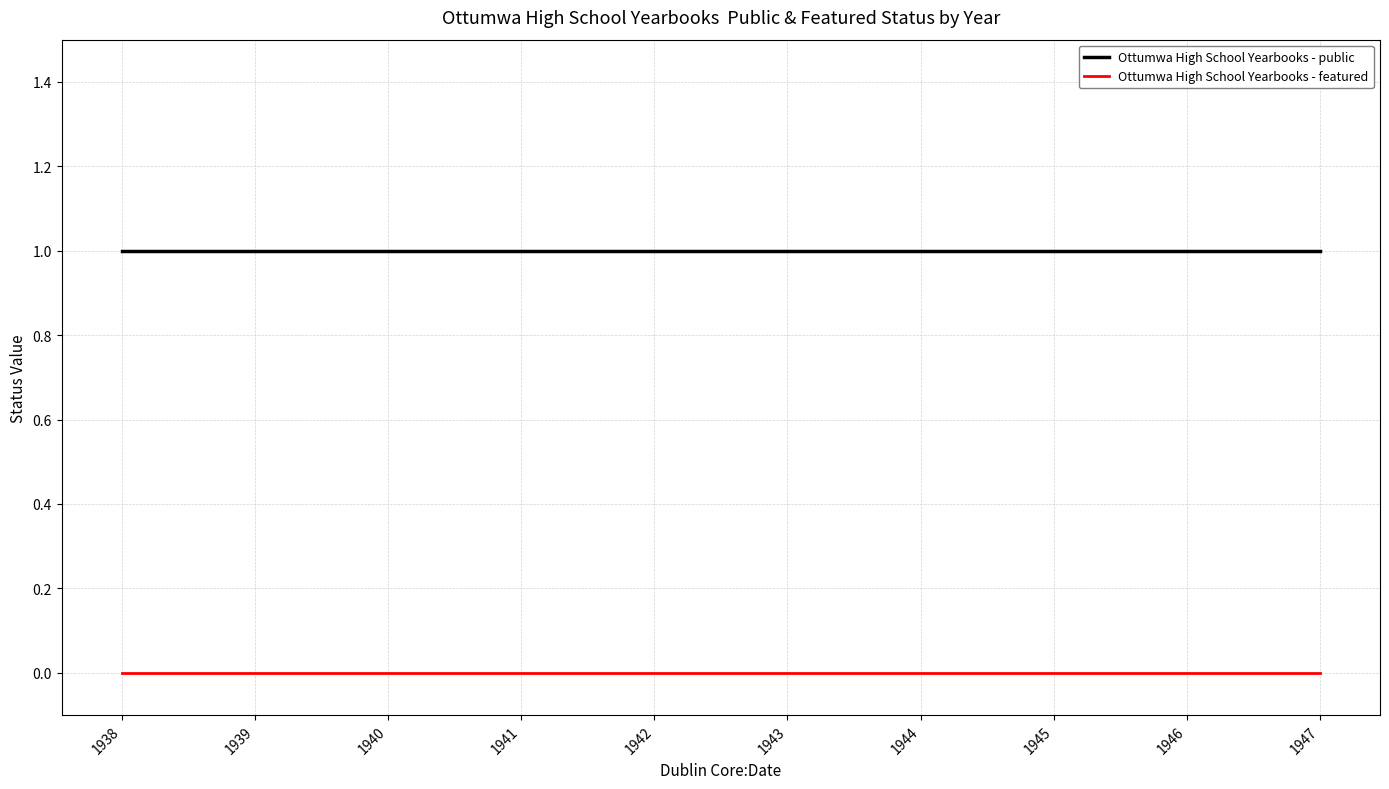

How many lines are shown in the chart?

2